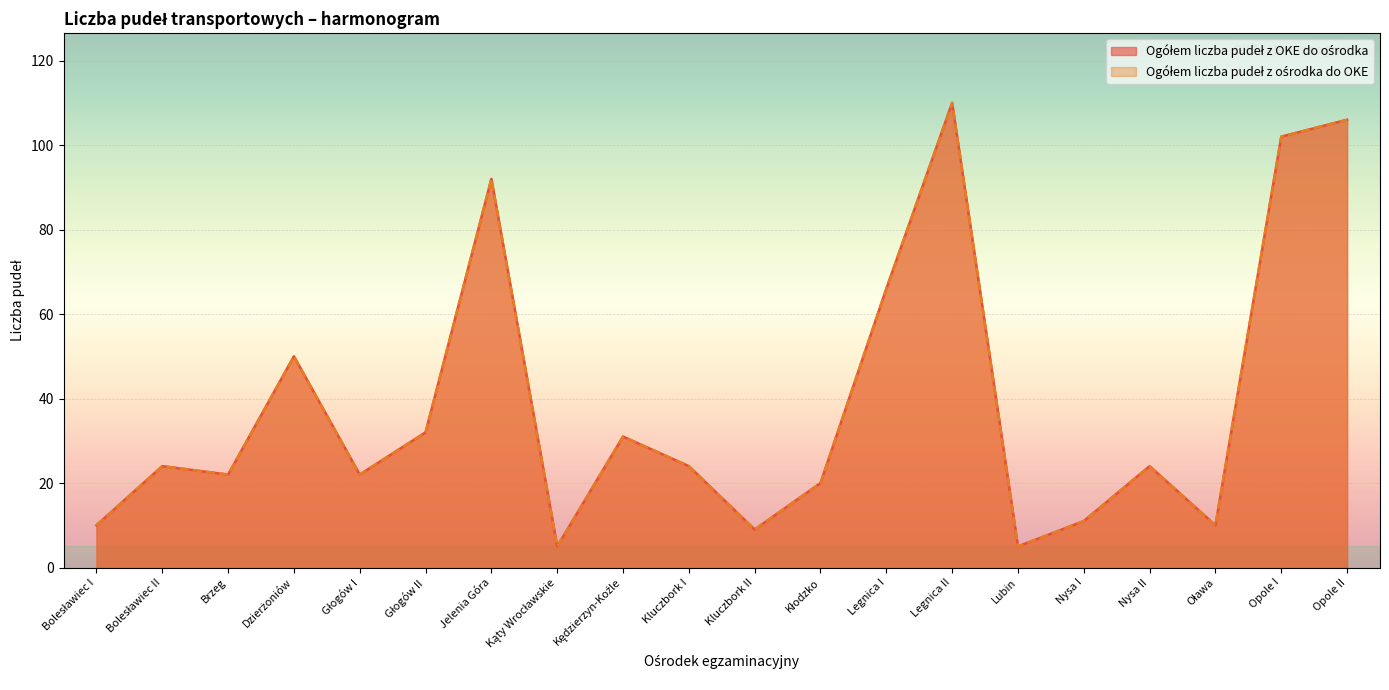

What value does the Ogółem liczba pudeł z ośrodka do OKE series have at Jelenia Góra?

92